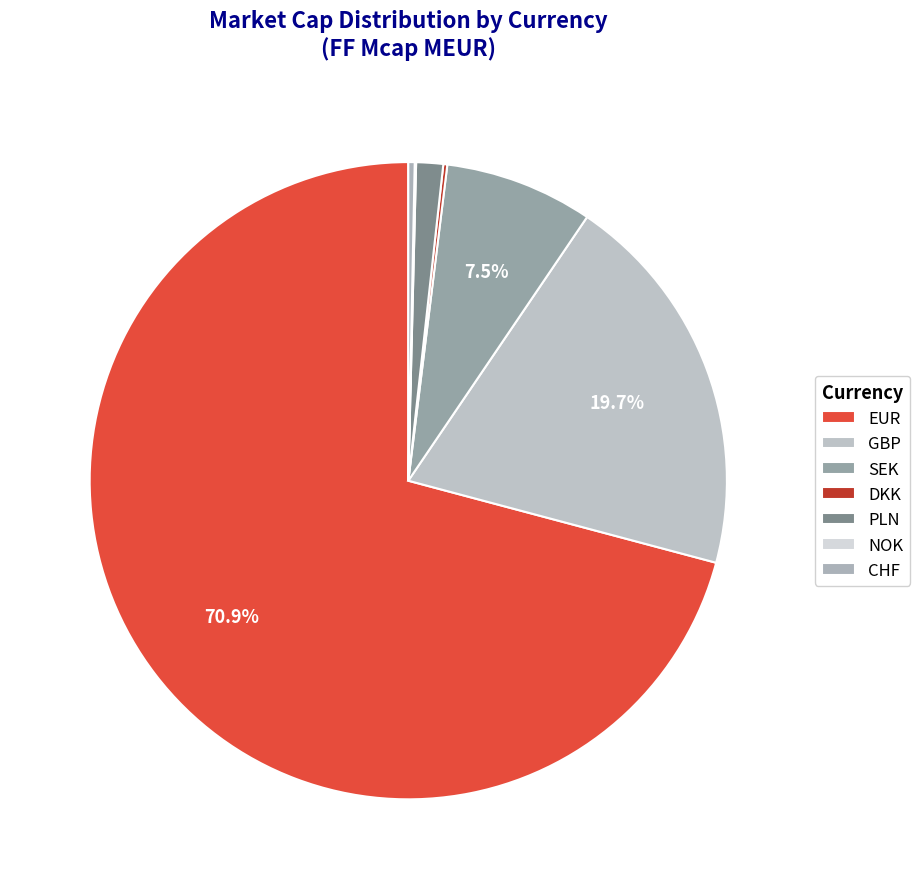

To the nearest percent, what is the difference between the SEK and DKK slice percentages?

7%